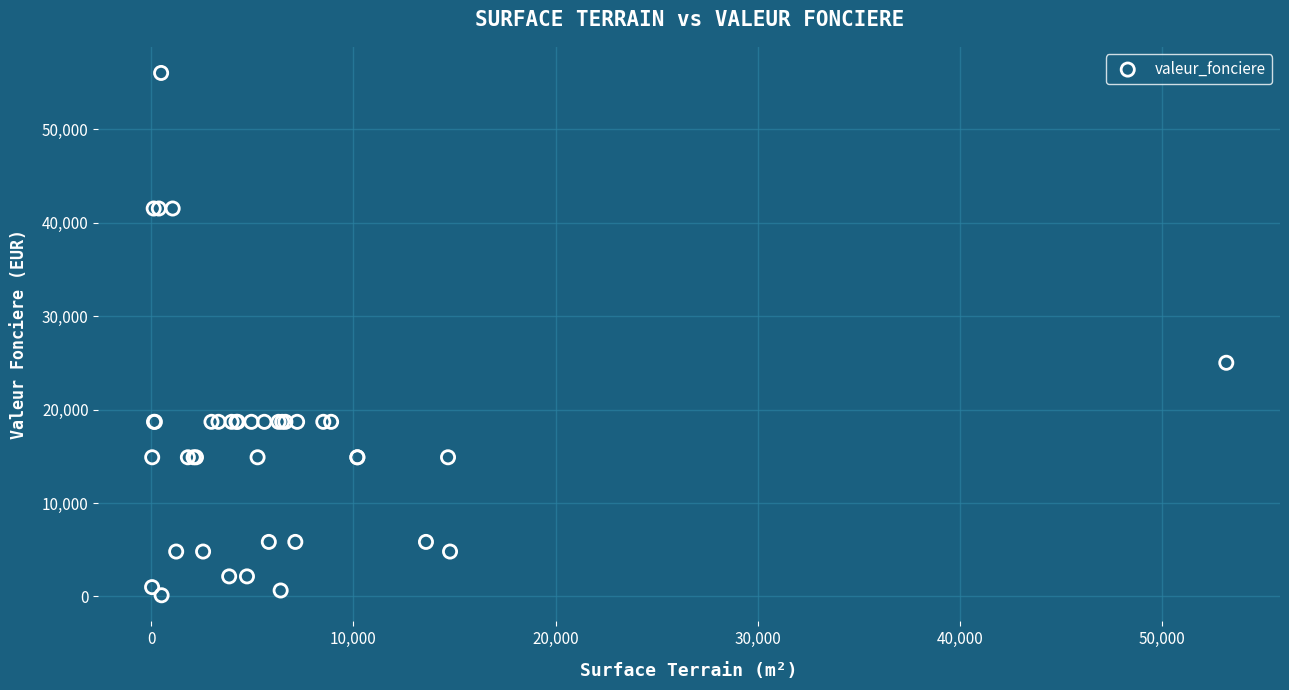

What Y value in the scatter plot is closest to 28065?

25000.0